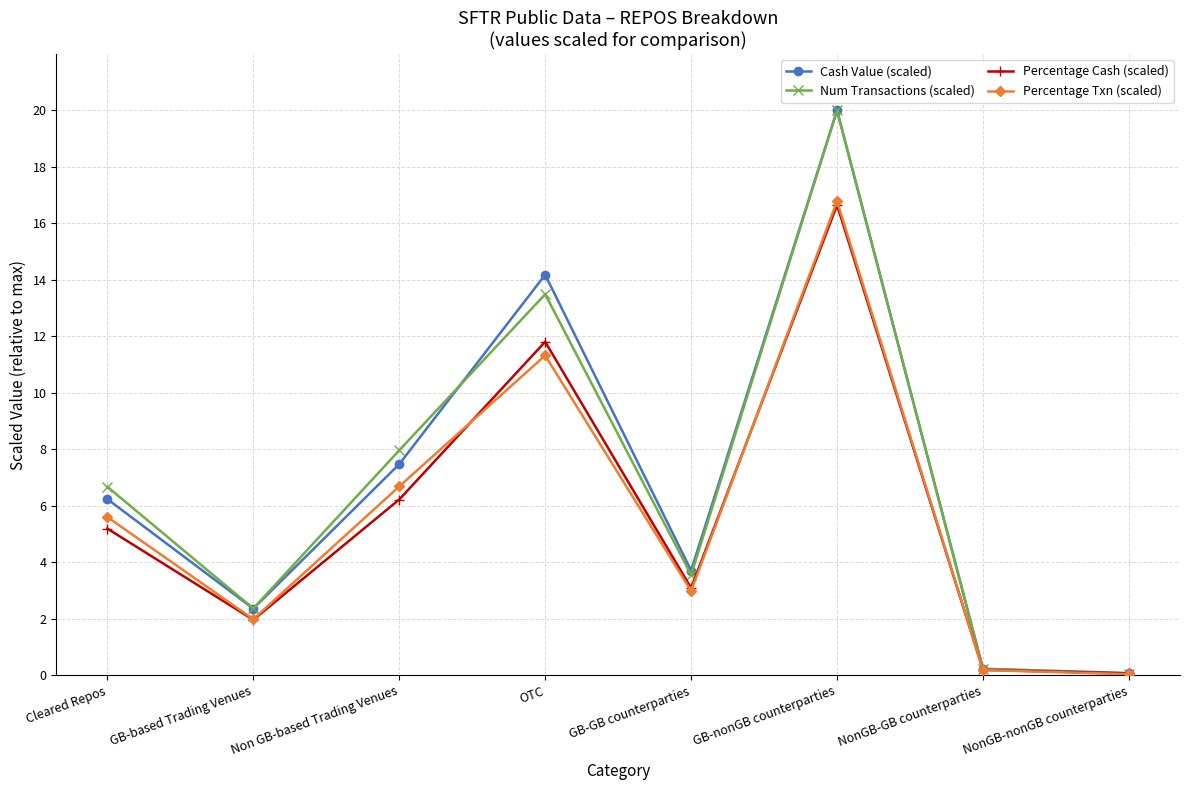

Does the chart have visible grid lines?

Yes